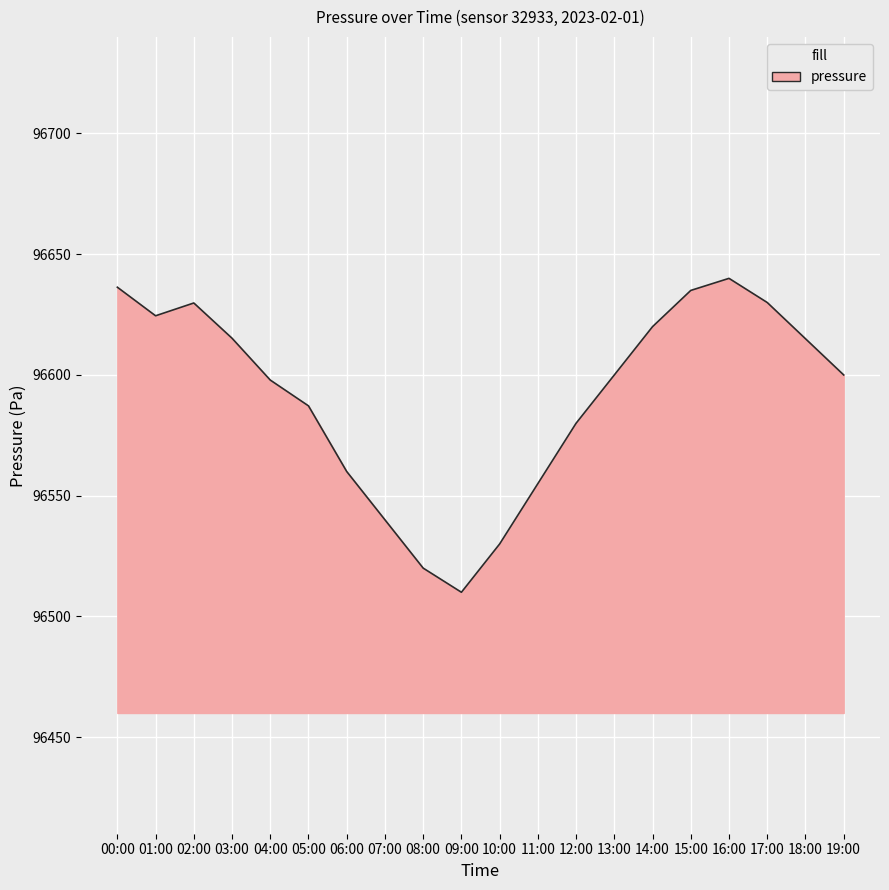

What is the difference between the second highest and second lowest values?

116.3